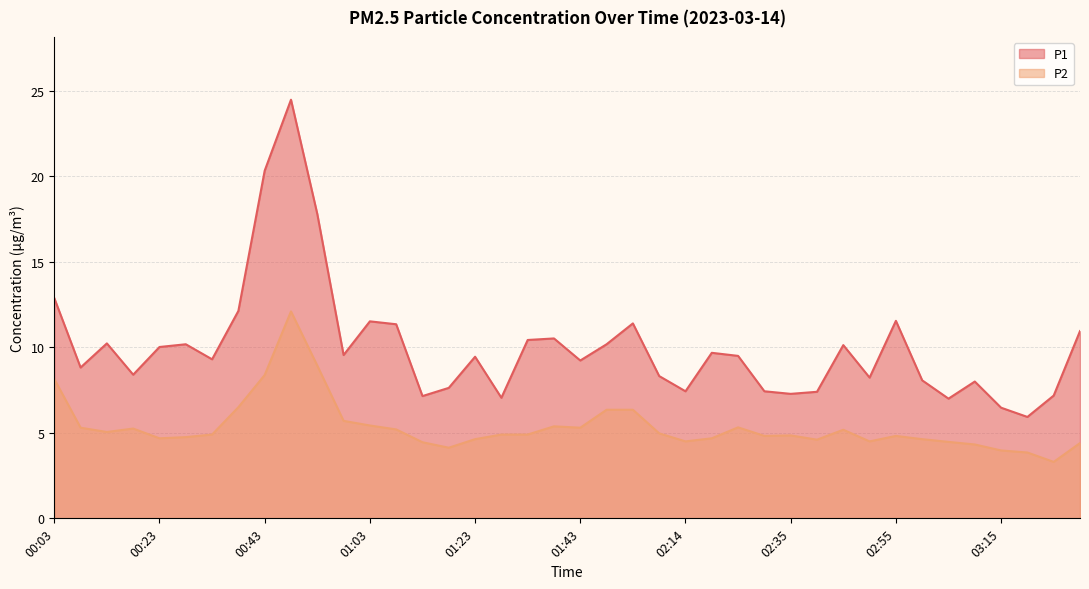

What is the average value of the P1 series?

10.0